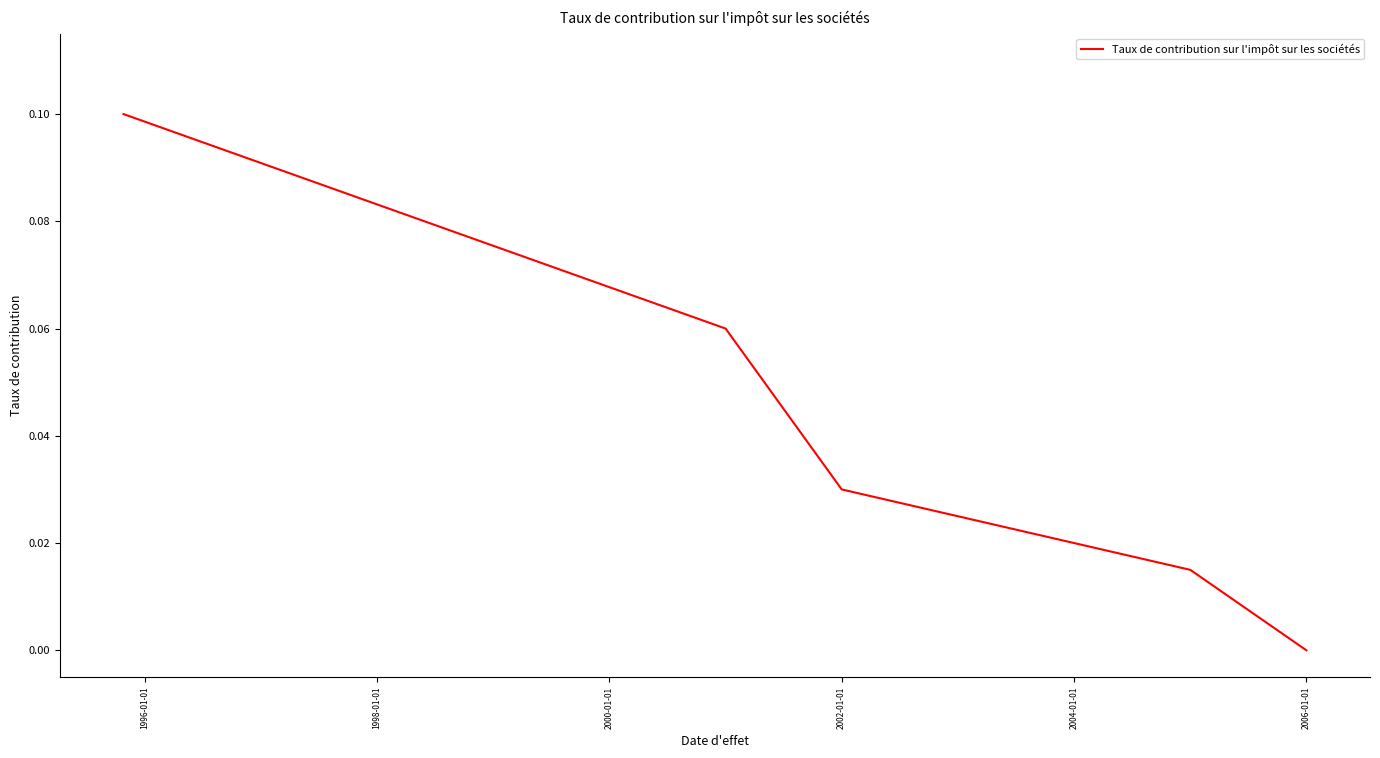

Does the chart display data point markers on the line(s)?

No